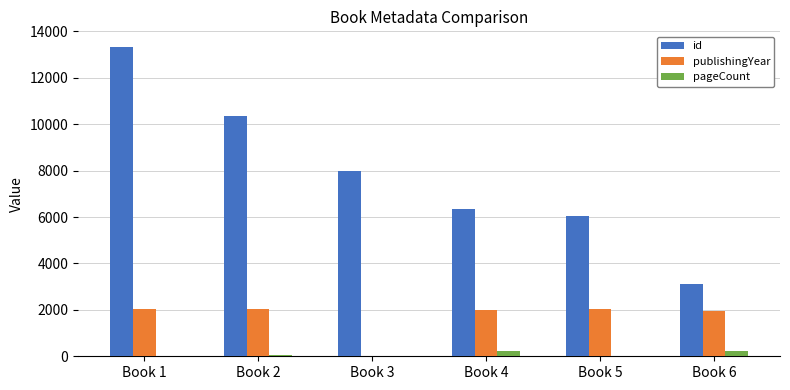

At which category does the chart reach its peak across all series?

Book 1